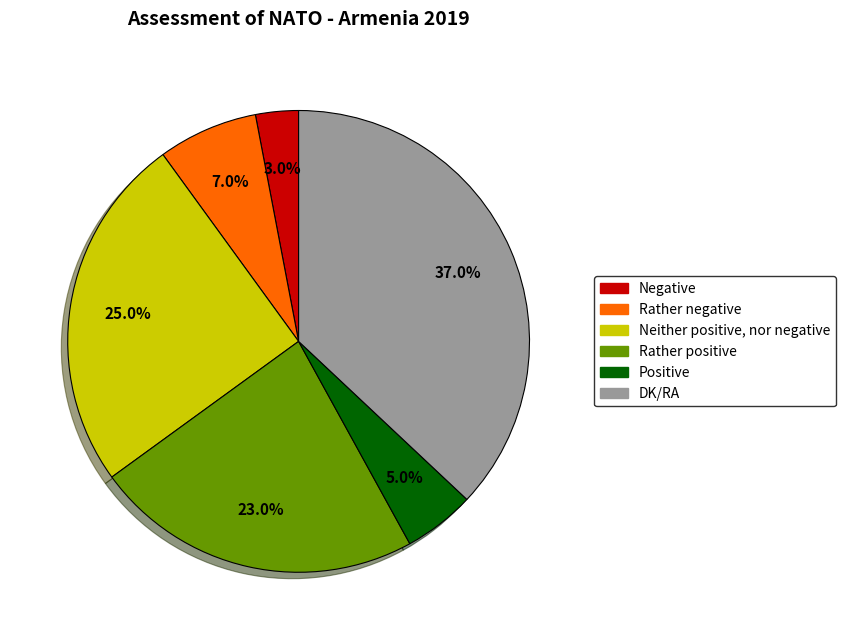

True or false: Rather positive accounts for 36% of the total.

False